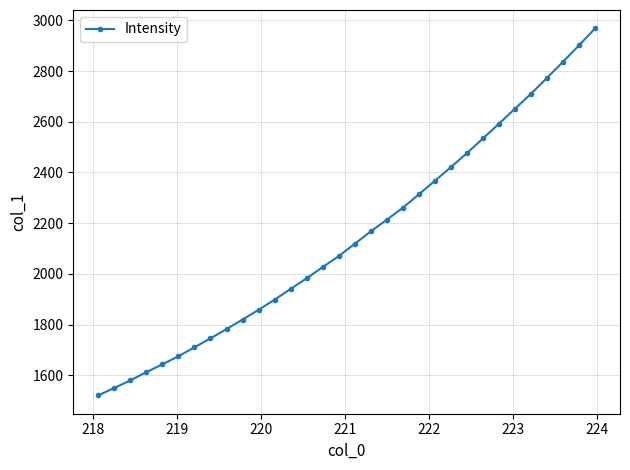

What is the value of the 15th point from the left?

2026.7